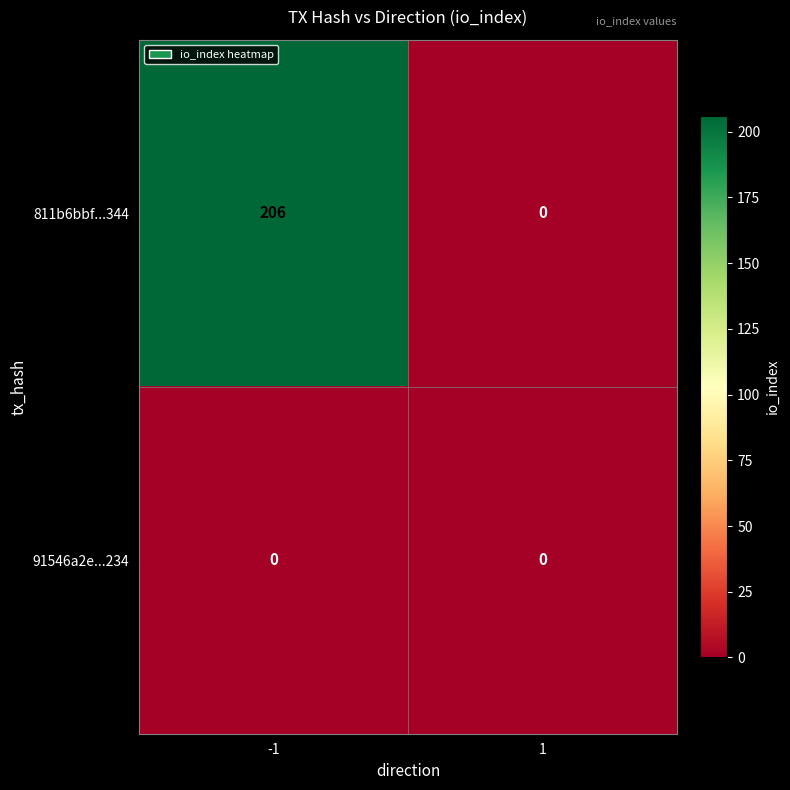

True or false: 811b6bbf...344 has a value of 107 at 1.

False